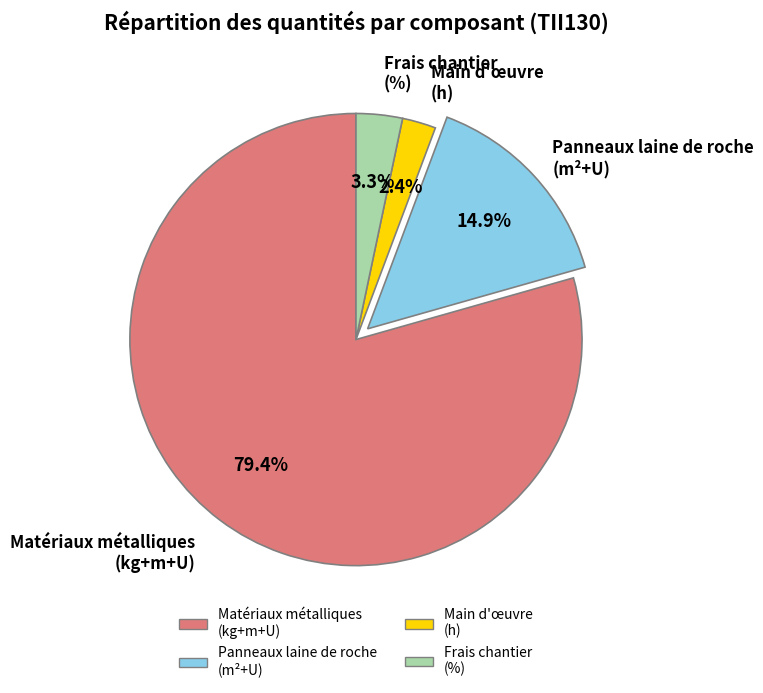

Does any single category account for the majority?

Yes